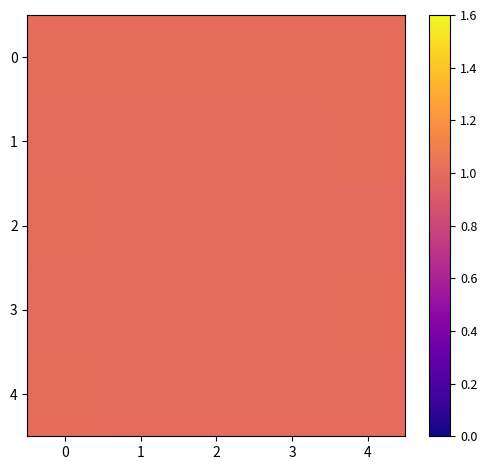

What is the greatest value displayed?

1.0